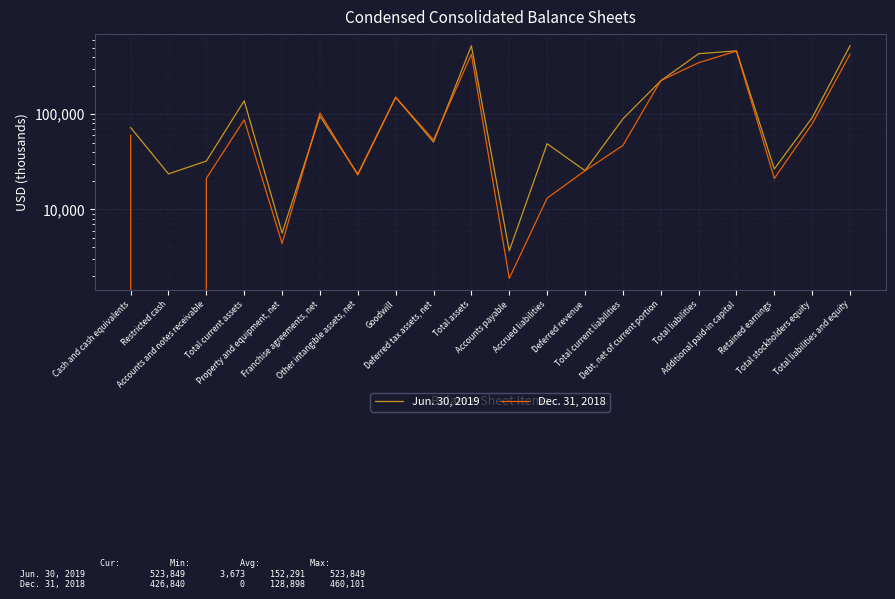

What are all the series names shown in the legend?

Jun. 30, 2019, Dec. 31, 2018